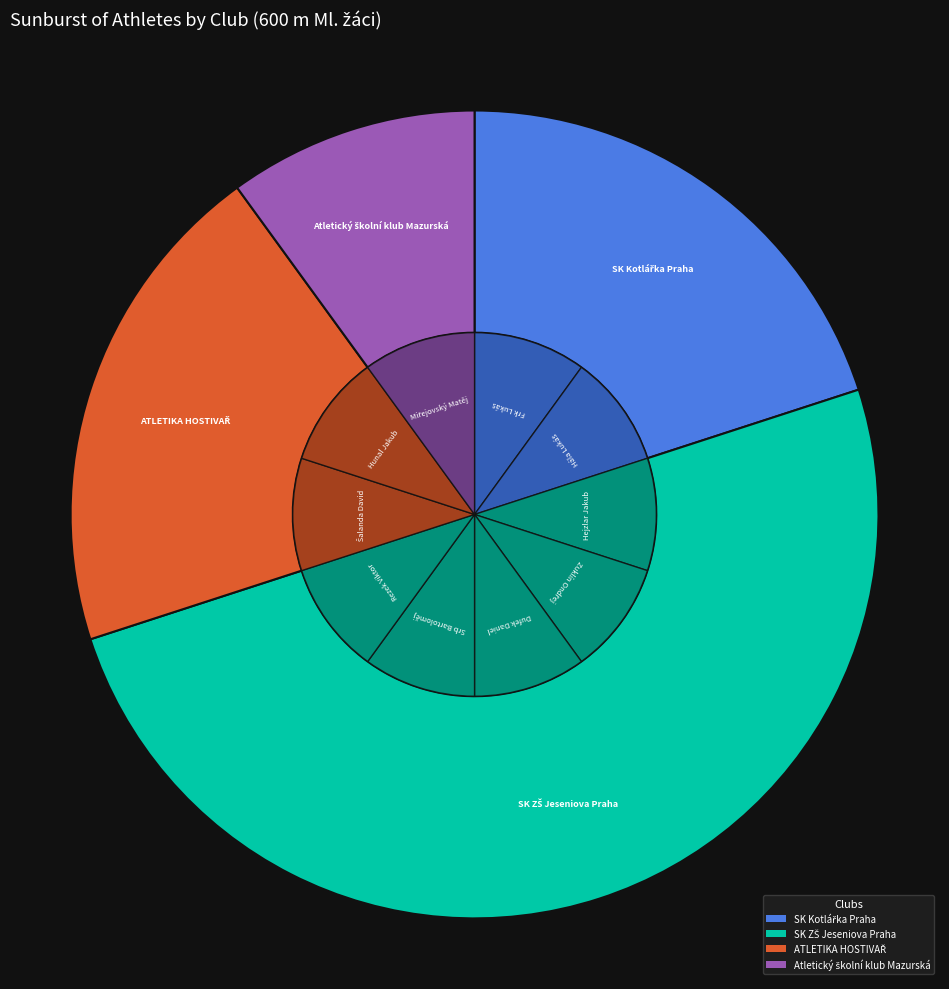

What is the ratio of the value at ATLETIKA HOSTIVAŘ to the value at SK Kotlářka Praha?

1.0